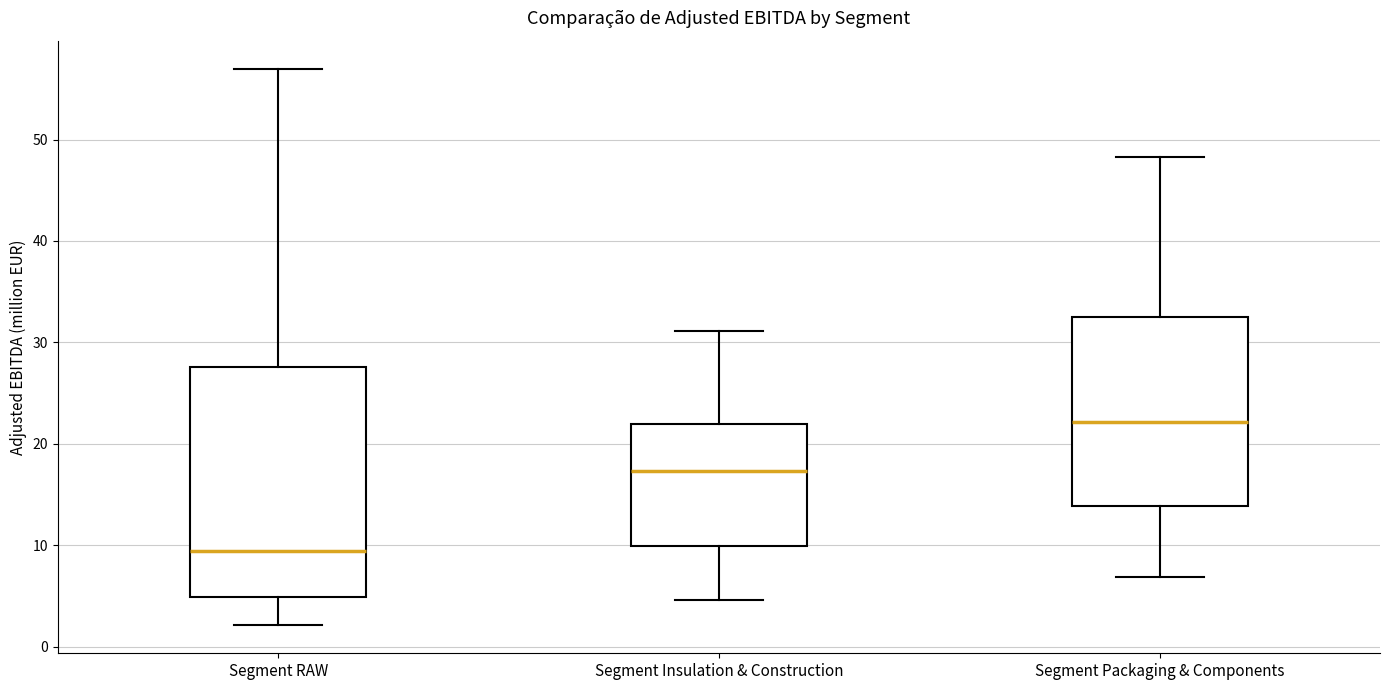

Comparing the boxes themselves (not the whiskers), which one is the tallest?

Segment RAW